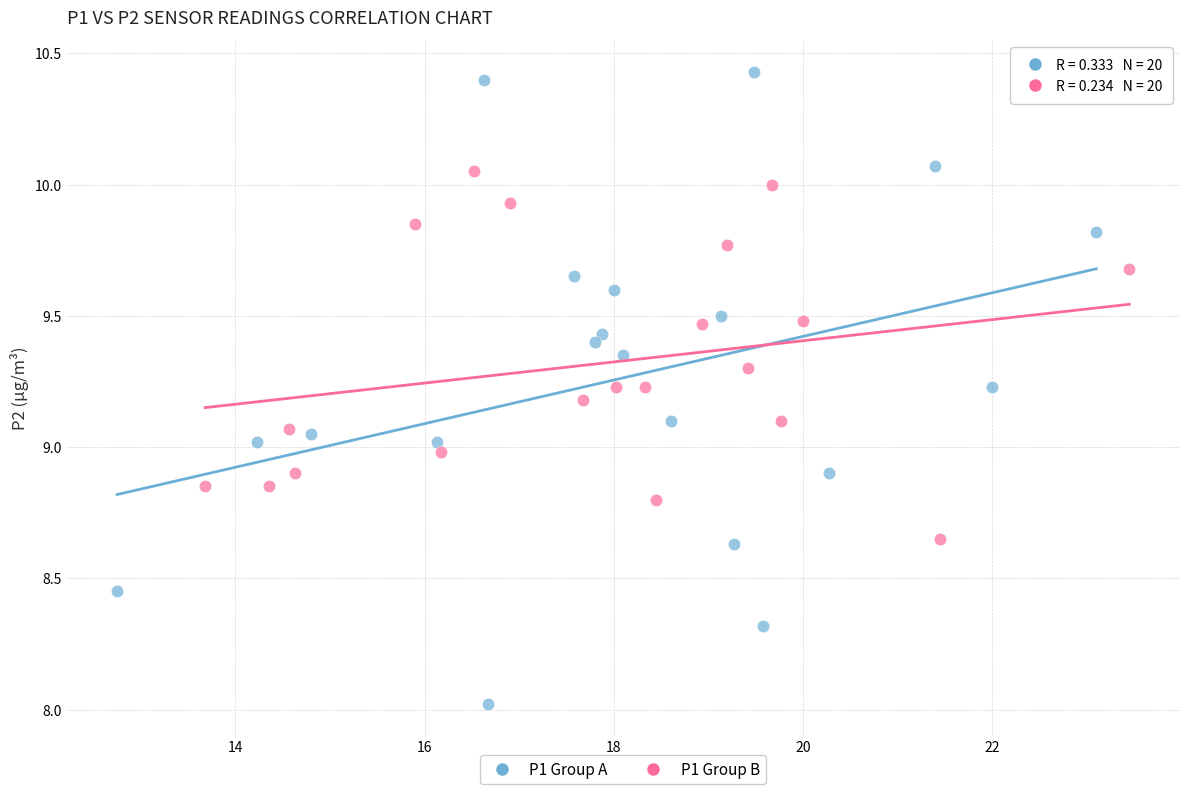

Which series has the widest spread of Y values?

P1 Group A